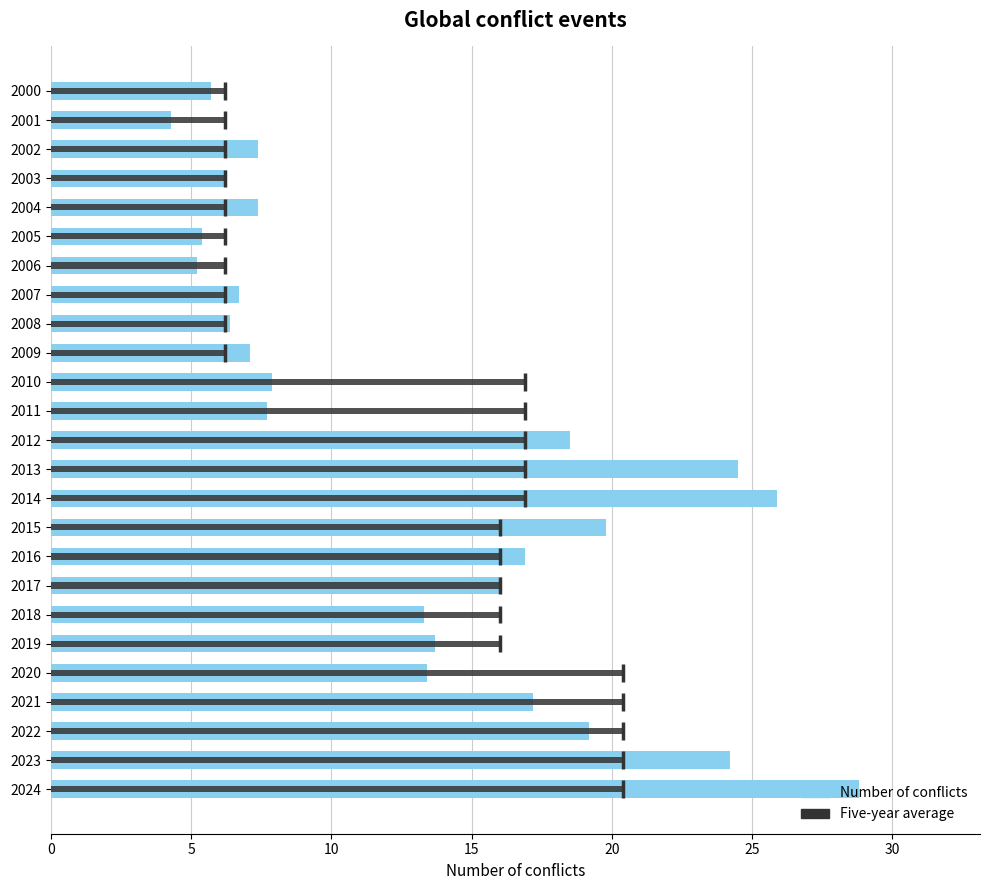

At which category is the sum across all series the highest?

2024